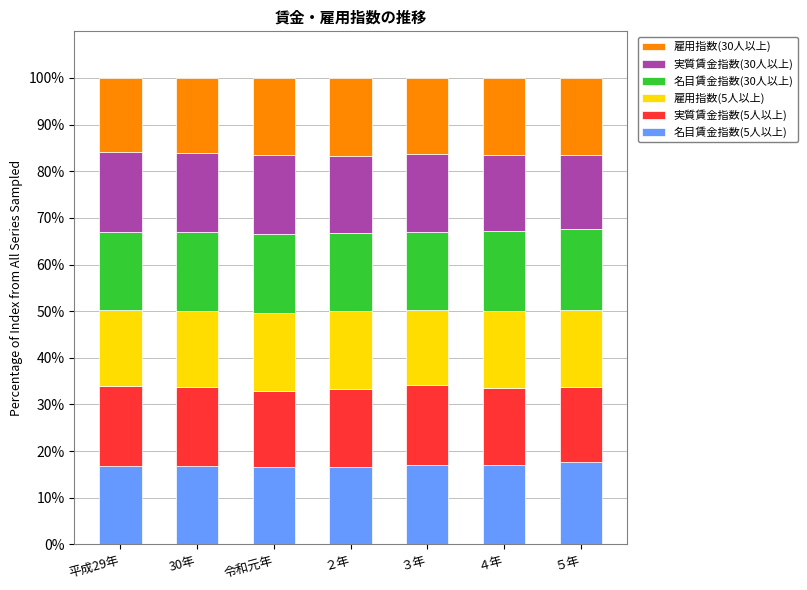

The 名目賃金指数(5人以上) series shows 16.5 at 令和元年. True or false?

True